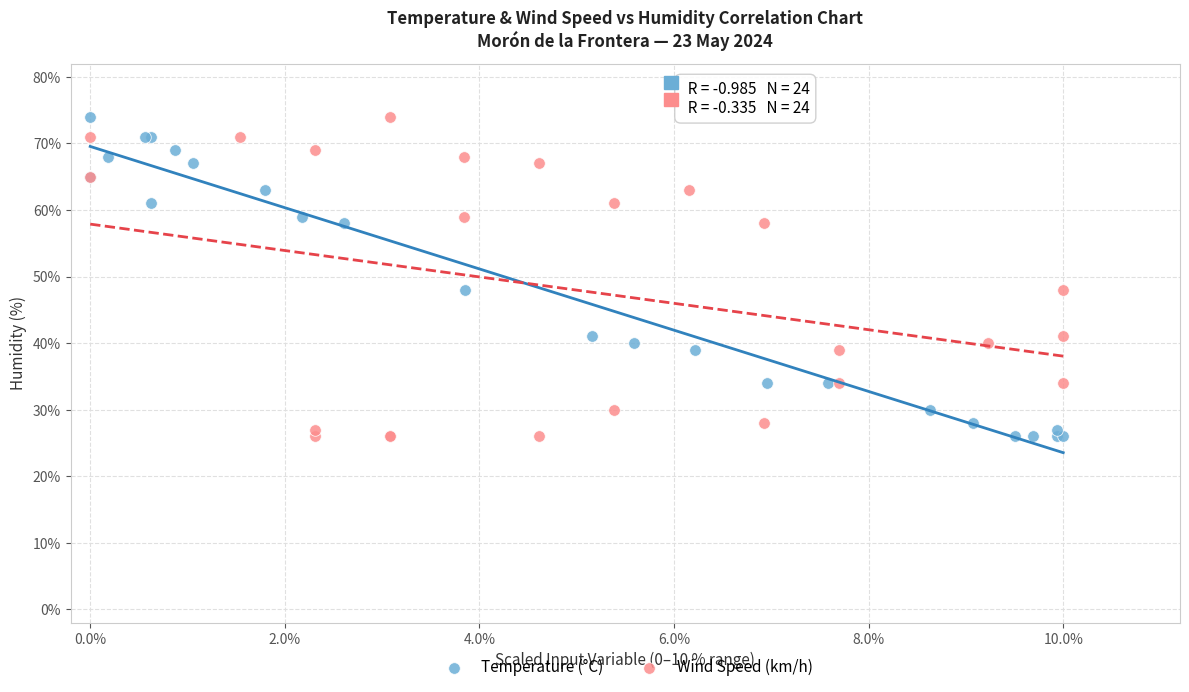

What are all the series names shown in the legend?

Temperature (°C), Wind Speed (km/h)